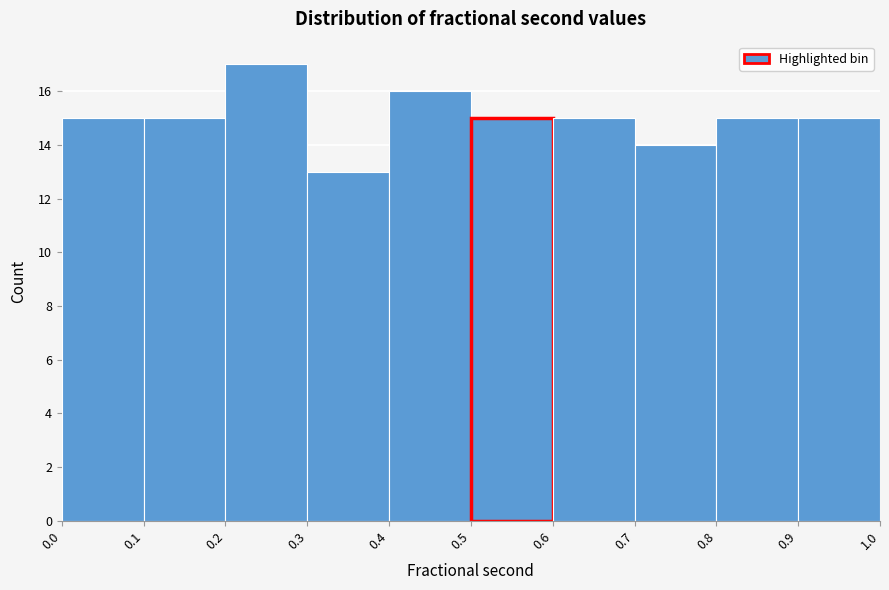

Reading left to right, list every bar in this chart as the range it spans on the x-axis followed by its height. The values are not printed on the chart, so give them approximately, as read against the axis.

0.0 to 0.1: 15
0.1 to 0.2: 15
0.2 to 0.3: 17
0.3 to 0.4: 13
0.4 to 0.5: 16
0.5 to 0.6: 15
0.6 to 0.7: 15
0.7 to 0.8: 14
0.8 to 0.9: 15
0.9 to 1.0: 15